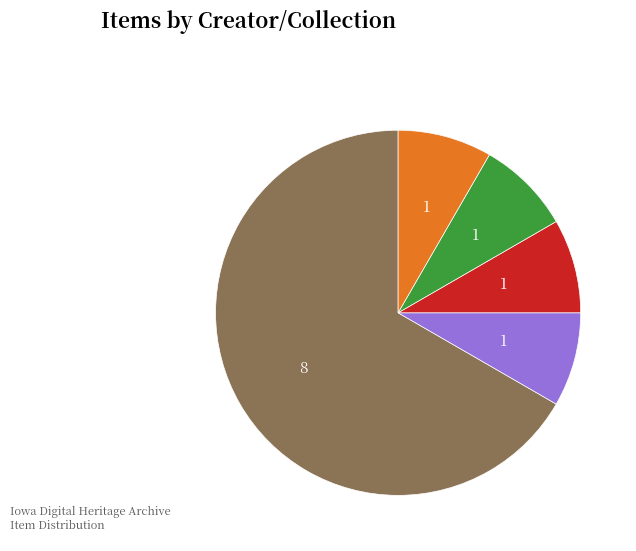

Is there a majority slice in this chart?

Yes